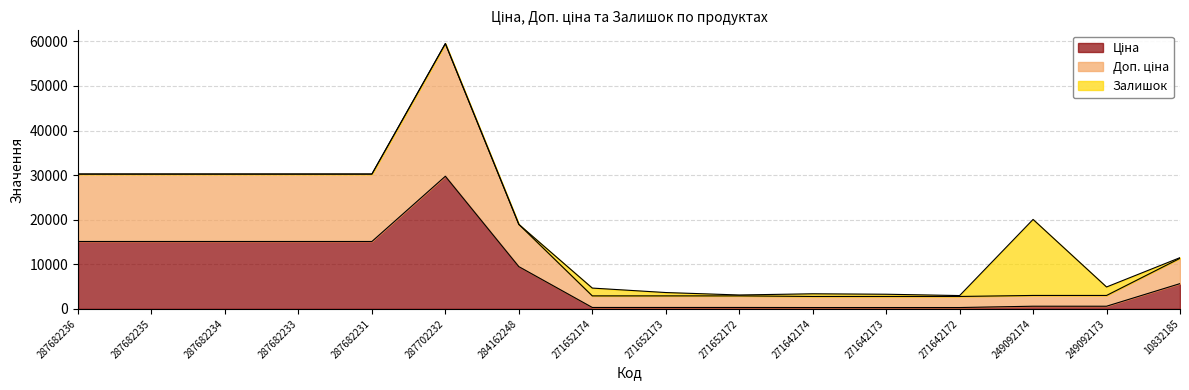

What is the minimum value shown in the chart?

310.3